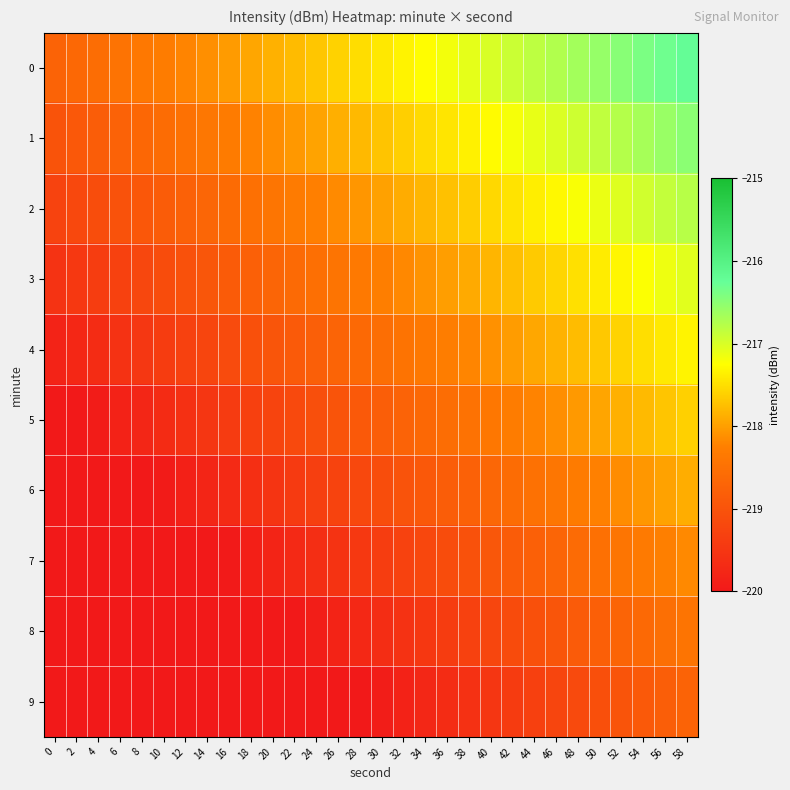

Rank the series at 52 from lowest to highest value.

9, 8, 7, 6, 5, 4, 3, 2, 1, 0